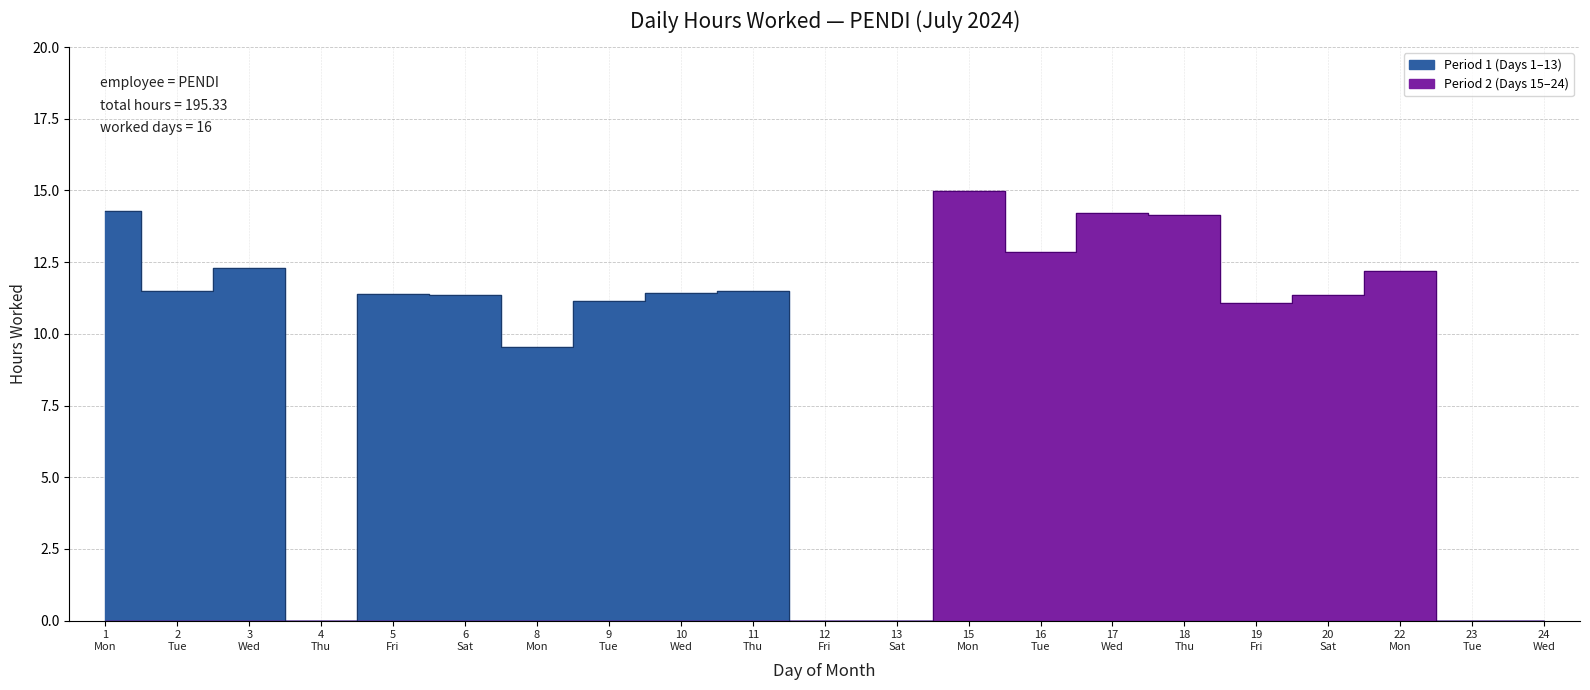

True or false: the data shows 22.7 at 17.

False